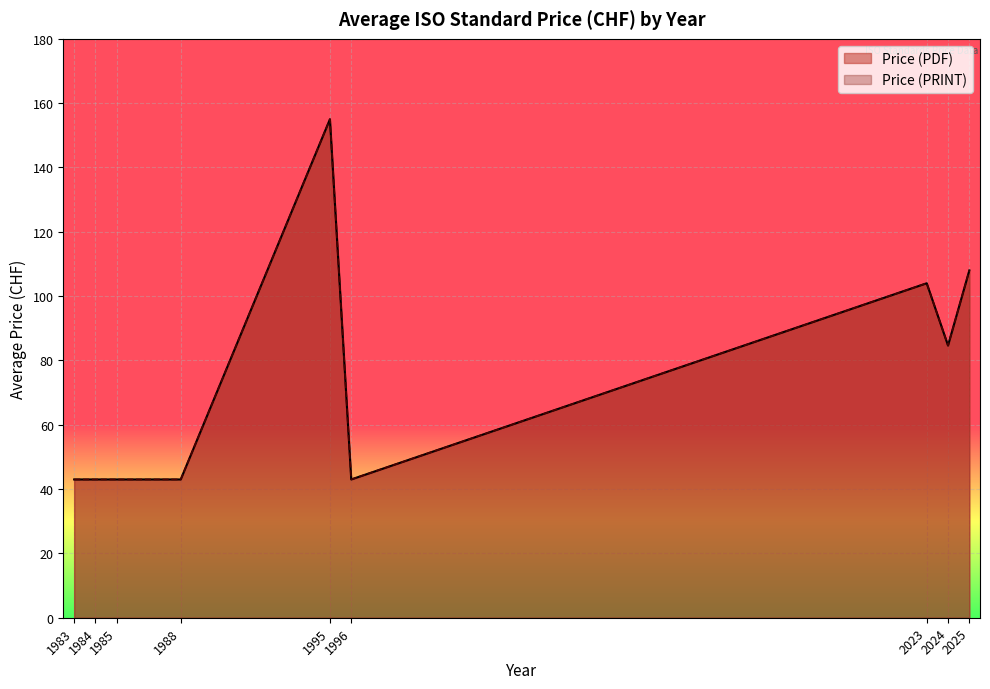

Does the chart display data point markers on the line(s)?

No